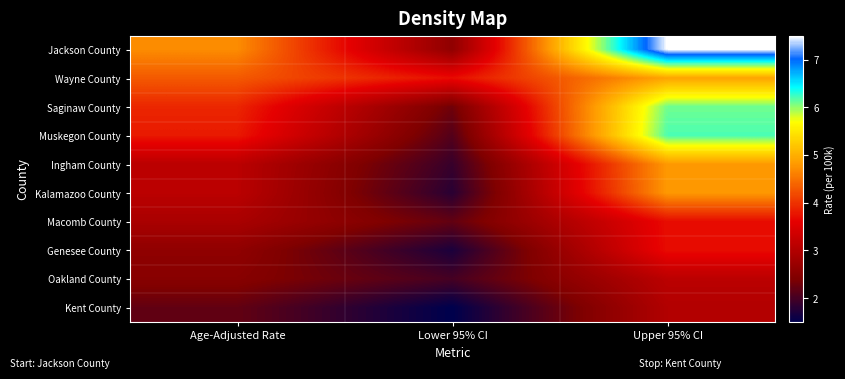

What is the greatest value displayed?

7.5